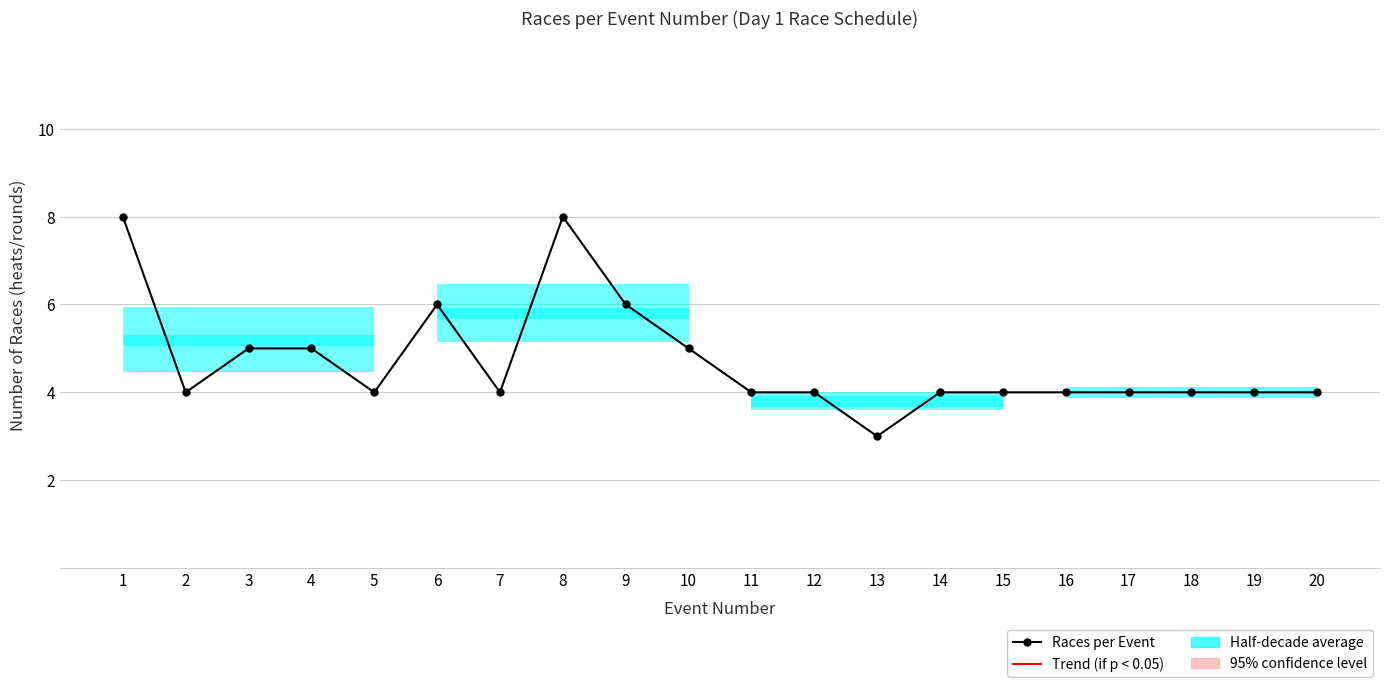

Reading left to right, extract all data points from this chart.

8	4	5	5	4	6	4	8	6	5	4	4	3	4	4	4	4	4	4	4